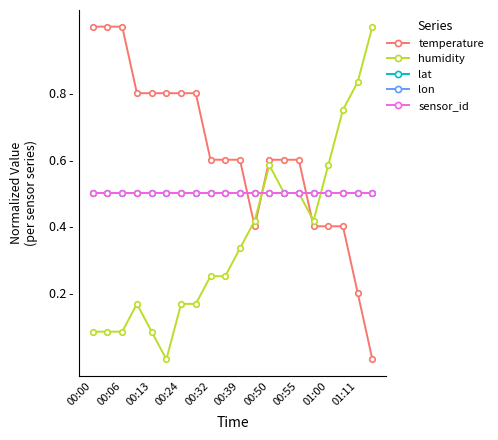

Does the chart have visible grid lines?

No